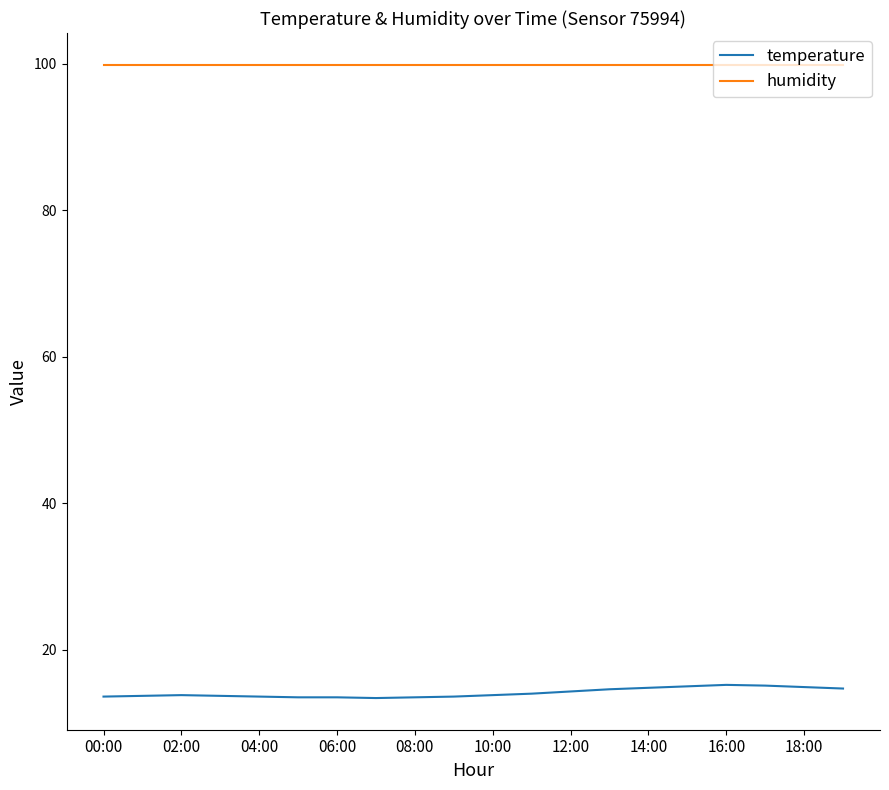

Which series has the largest range (max minus min)?

temperature